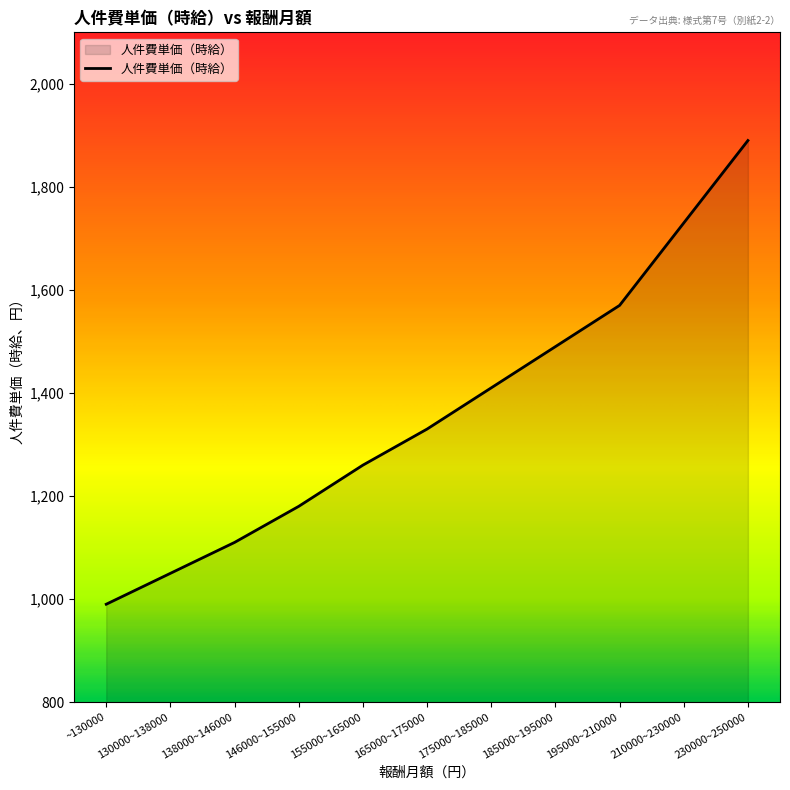

What is the sum of the values at 195000~210000 and 146000~155000?

2750